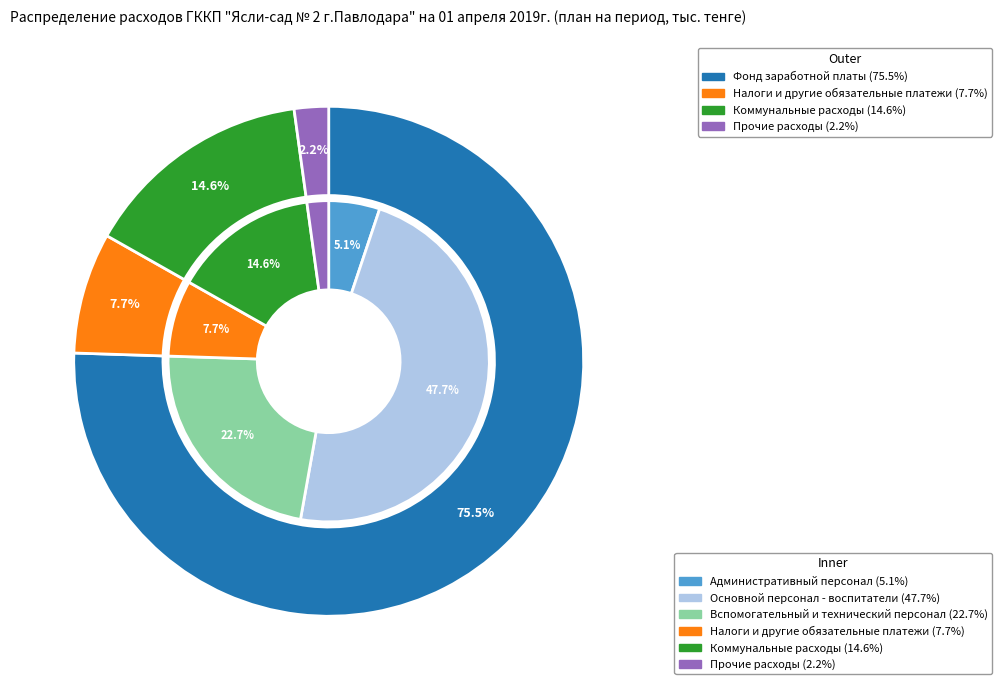

To the nearest percent, what is the difference between the Прочие расходы and Налоги и другие обязательные платежи slice percentages?

6%